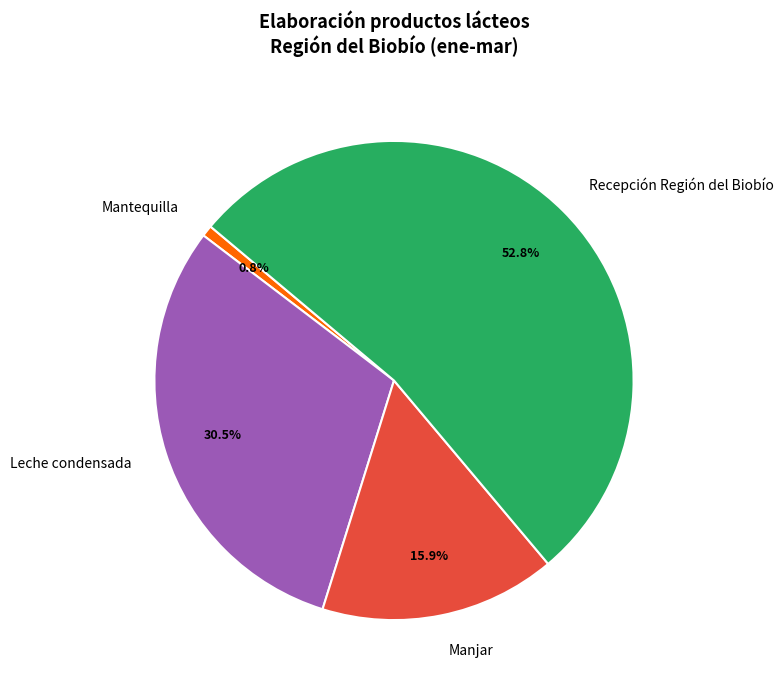

Which slice represents more than half of the pie?

Recepción Región del Biobío